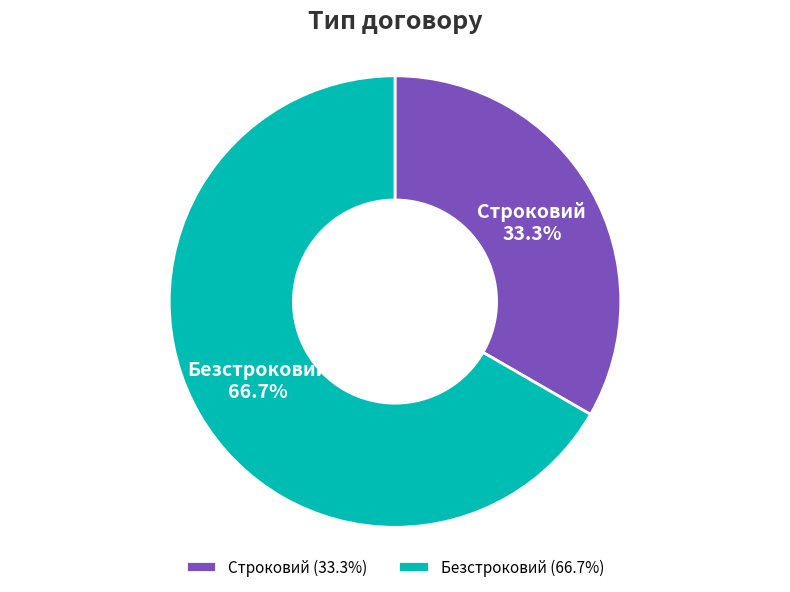

Which slice is the smallest?

Строковий